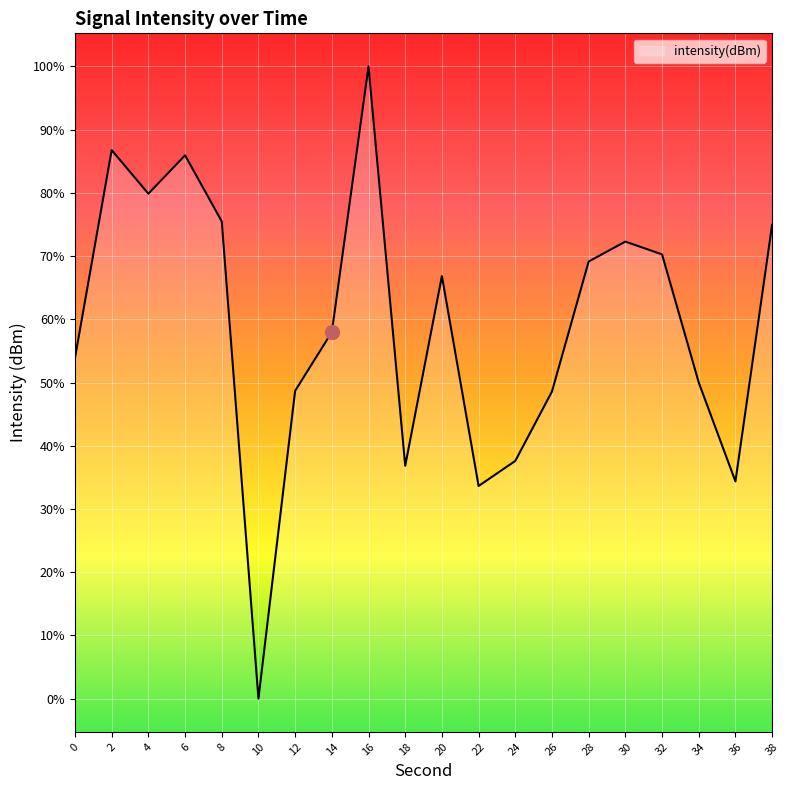

How many points are higher than both their immediate neighbors (excluding endpoints)?

5